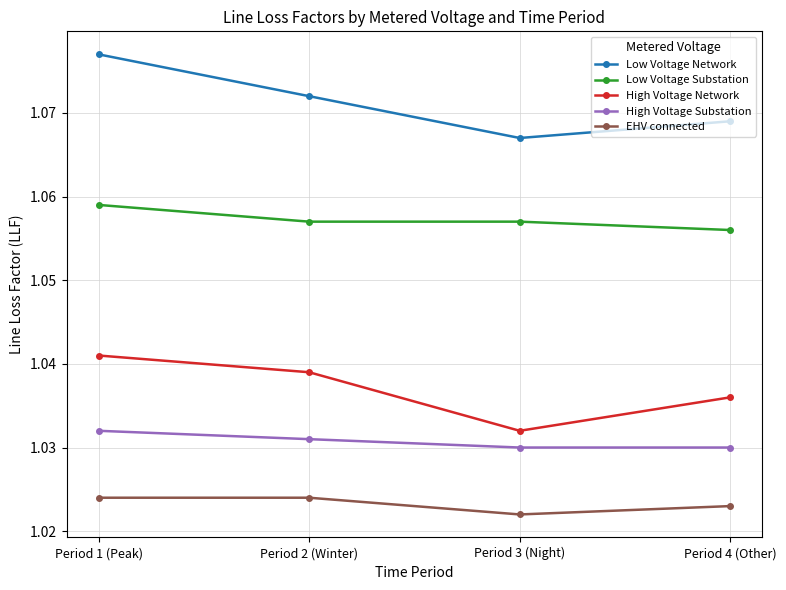

Which series has the widest spread of values?

Low Voltage Network